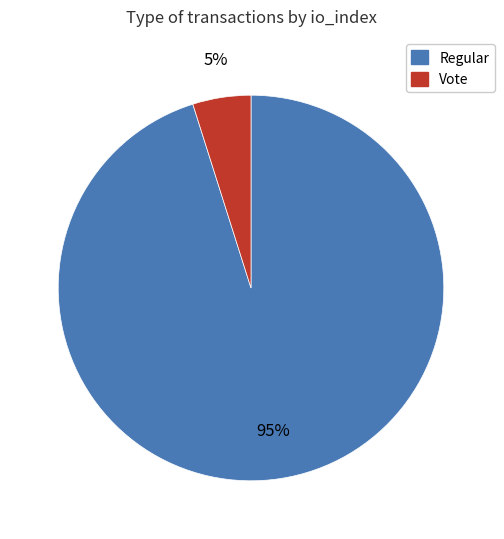

To the nearest percent, what is the difference between the largest and smallest slice percentages?

90%